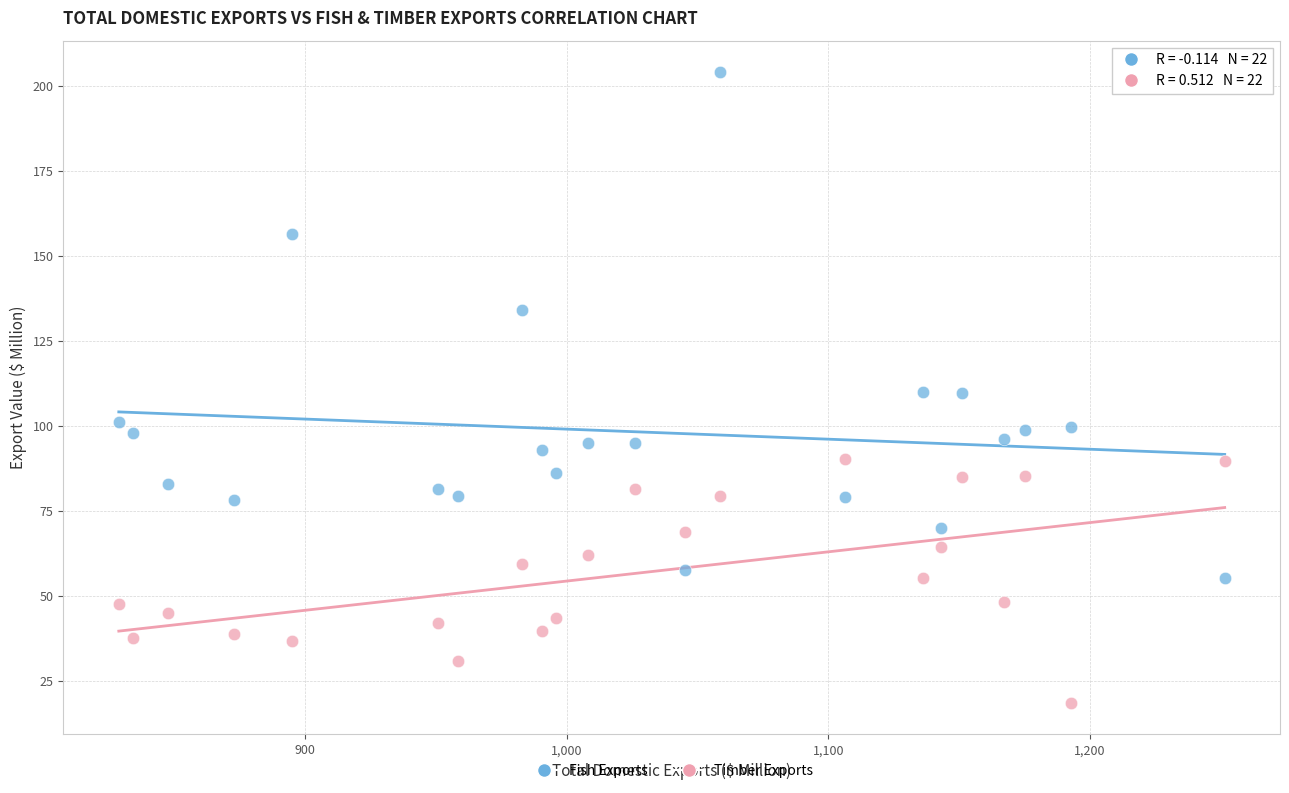

Which series reaches the maximum Y coordinate?

Fish Exports